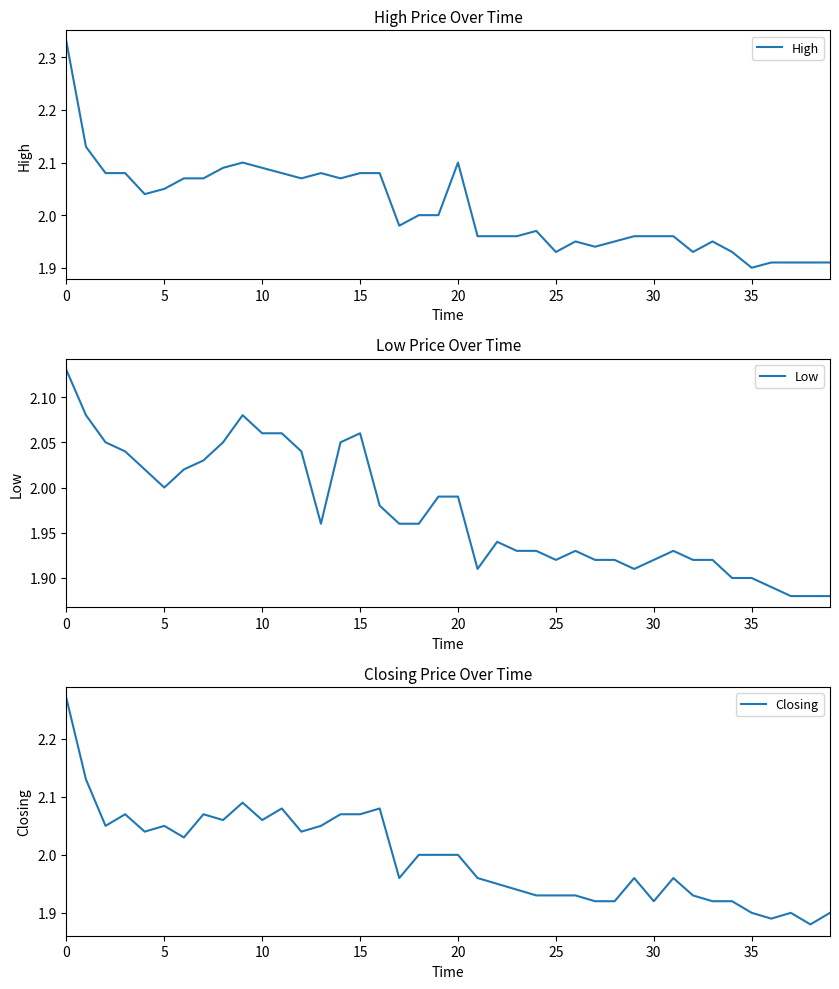

What is the total value across all series at 36?

5.7